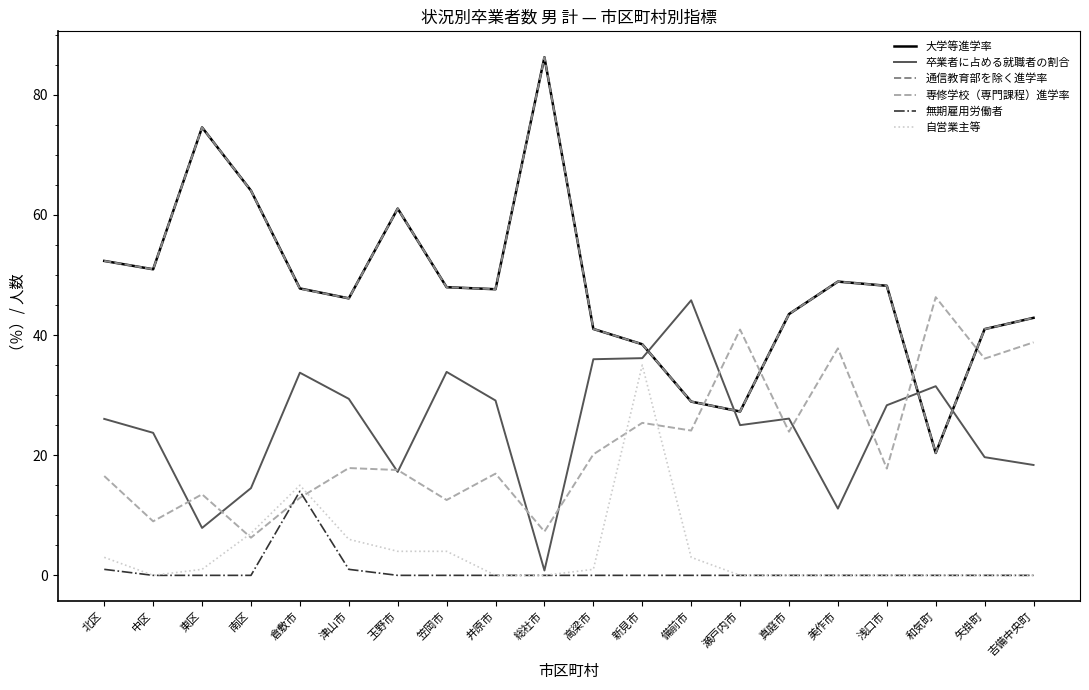

At which category does the chart reach its peak across all series?

総社市